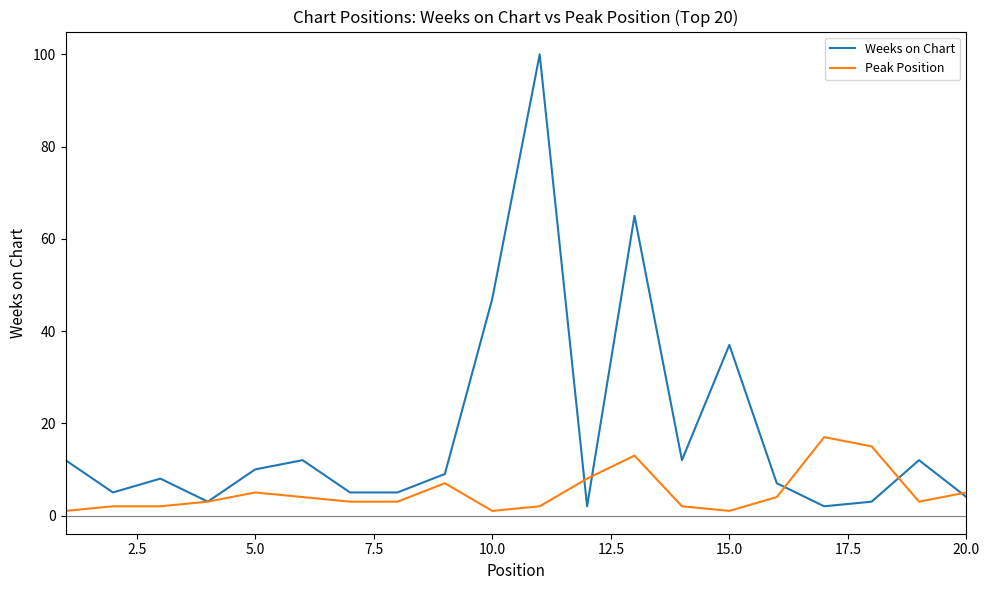

List the series in order of their peak value, lowest first.

Peak Position, Weeks on Chart